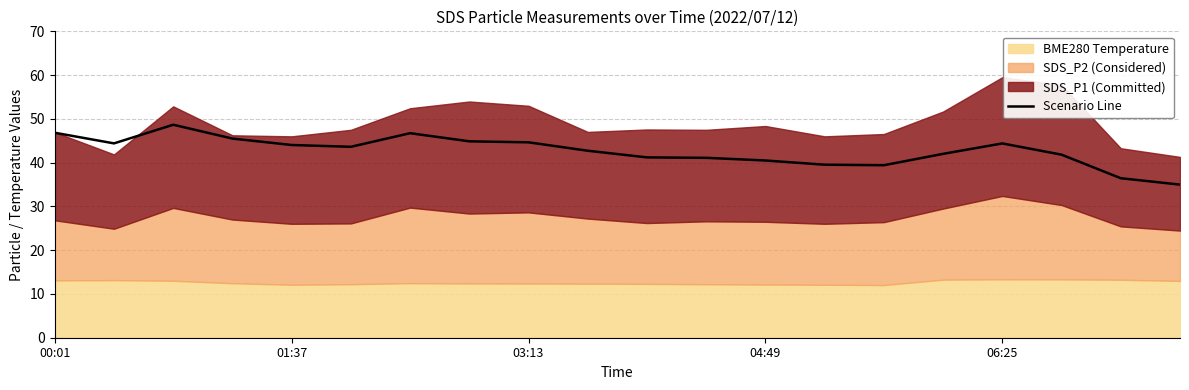

What is the average value?

42.7